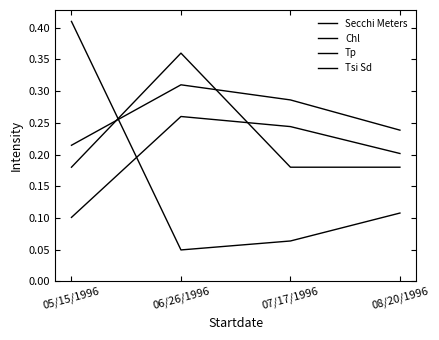

List the series in order of their overall mean, lowest first.

Secchi Meters, Tsi Sd, Chl, Tp